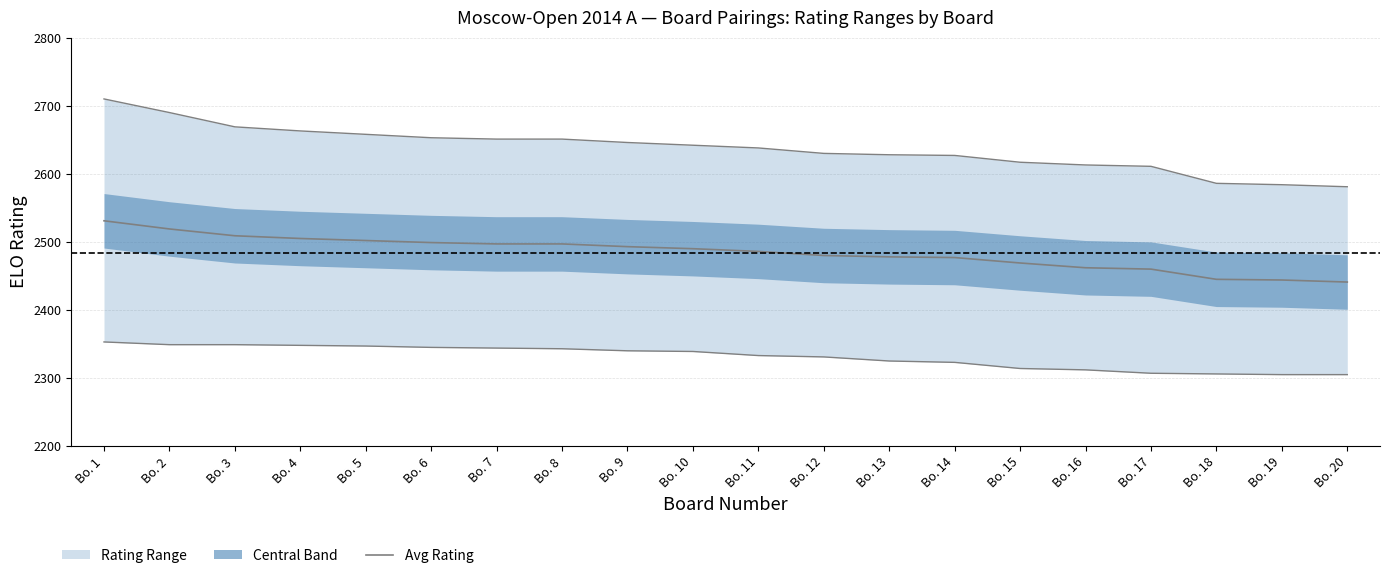

The value at Bo. 6 is 4073. True or false?

False